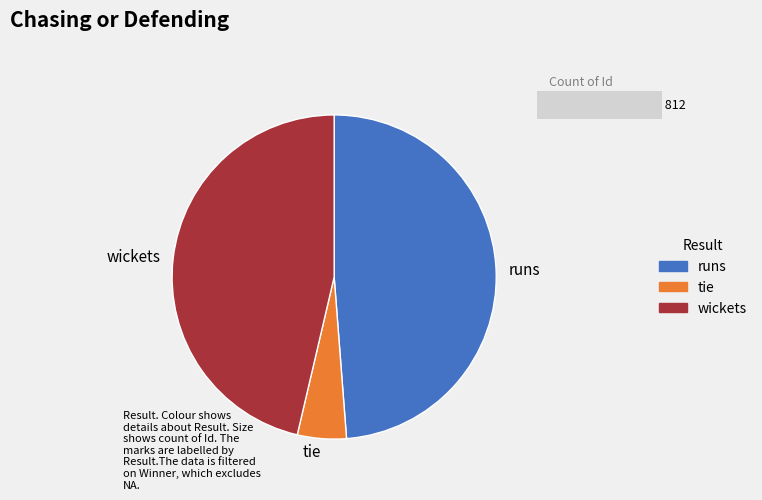

What portion of the pie excludes 6?

86.7%